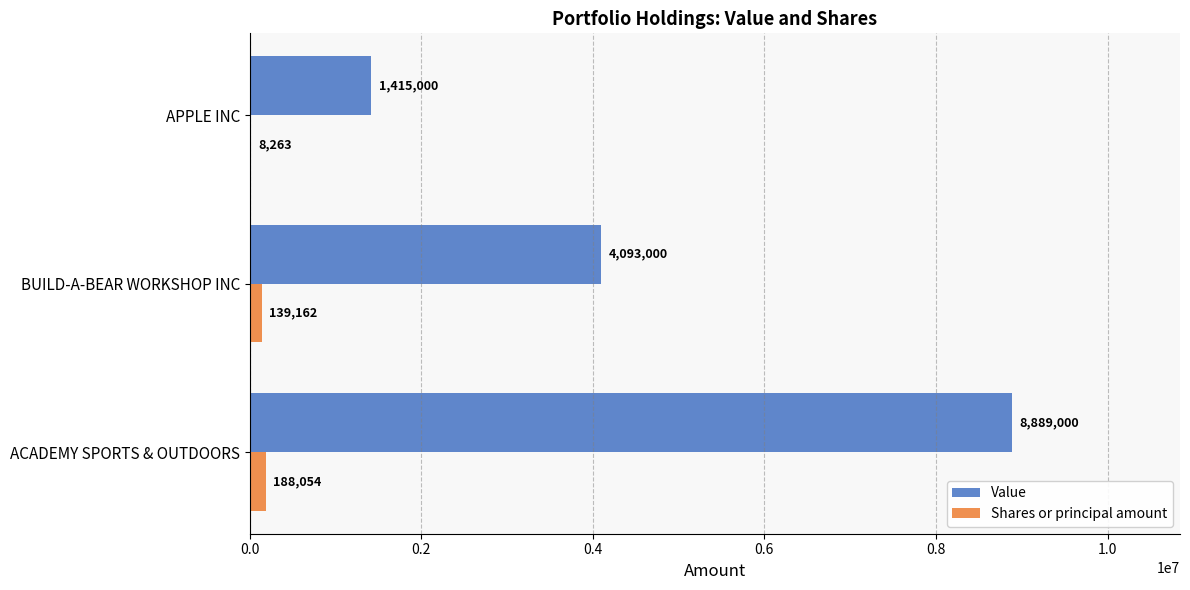

At which label is Value closest to 5152000?

BUILD-A-BEAR WORKSHOP INC